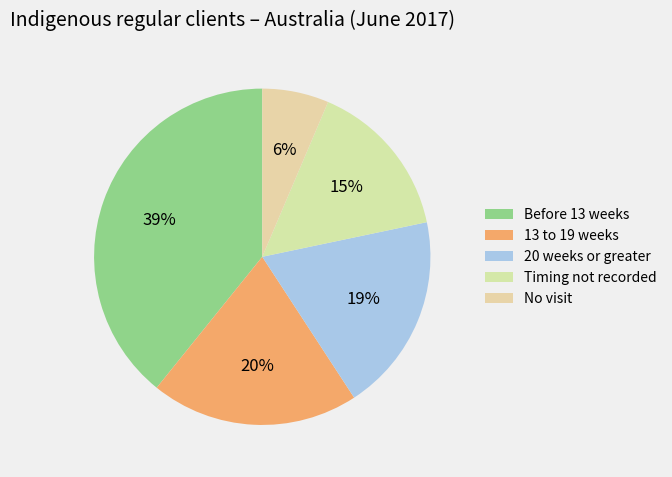

Does 13 to 19 weeks represent more than half of the total?

No